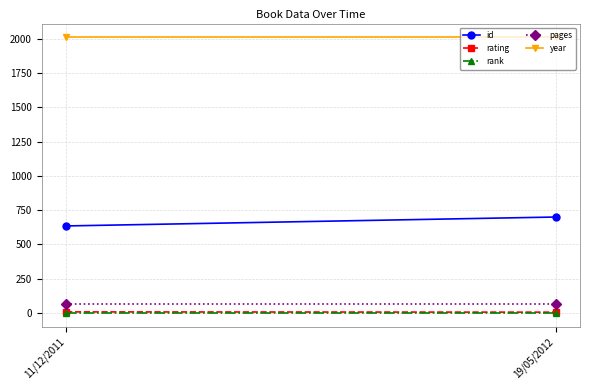

What is the minimum value for pages?

64